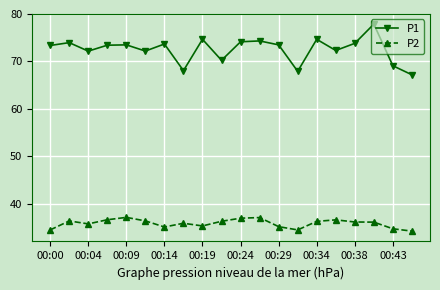

True or false: P1 and P2 cross at least once.

False